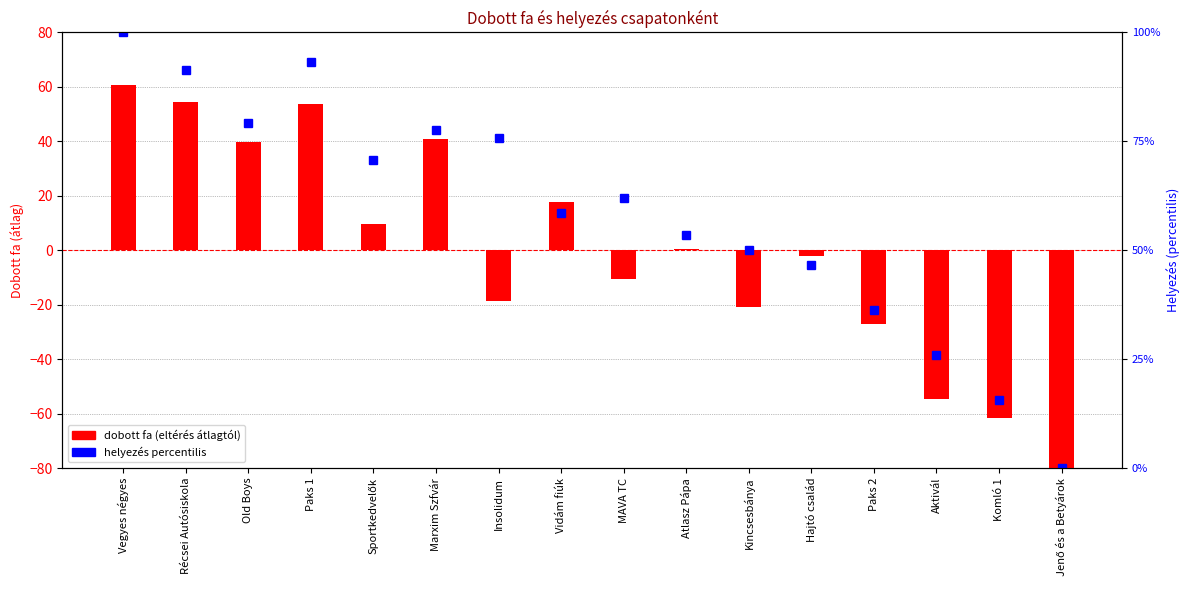

Between Vidám fiúk and Vegyes négyes, which is larger?

Vegyes négyes